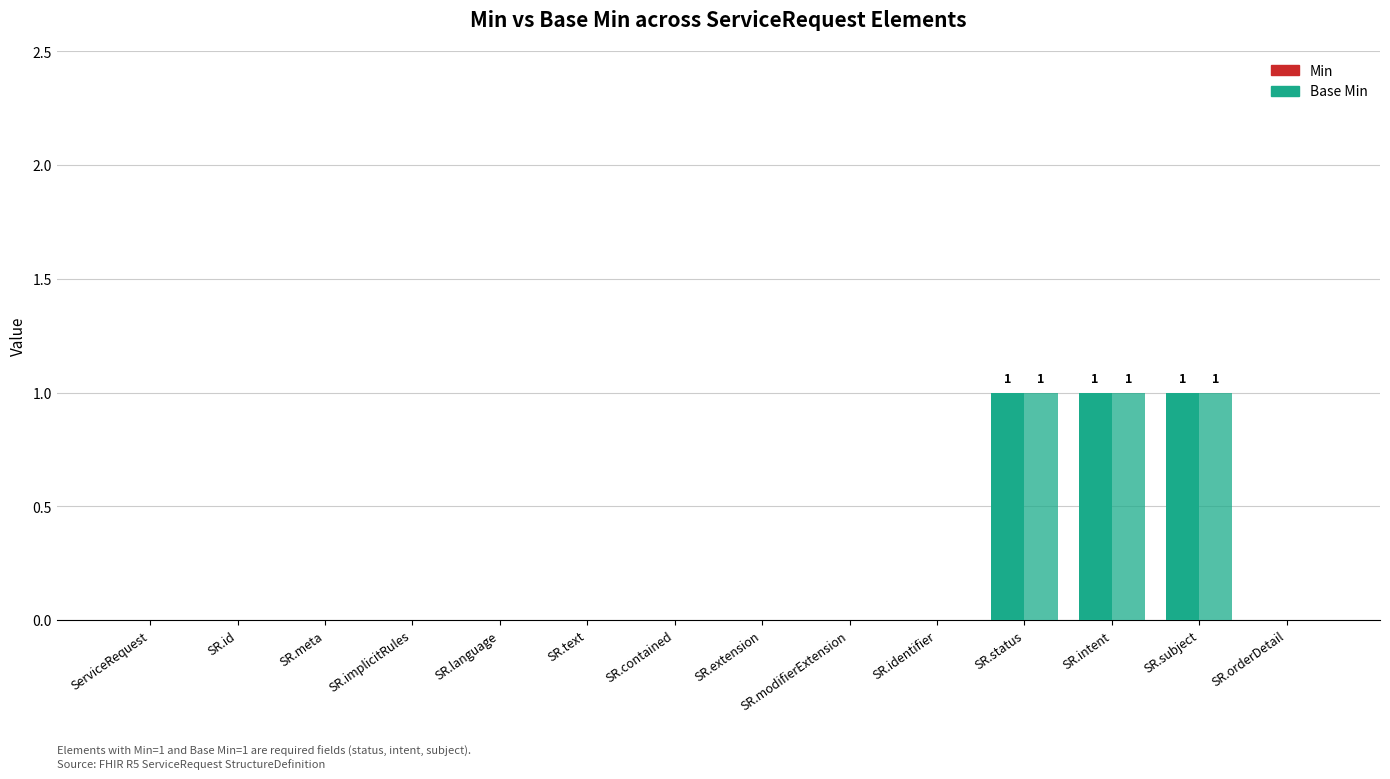

How many groups of bars are there?

14